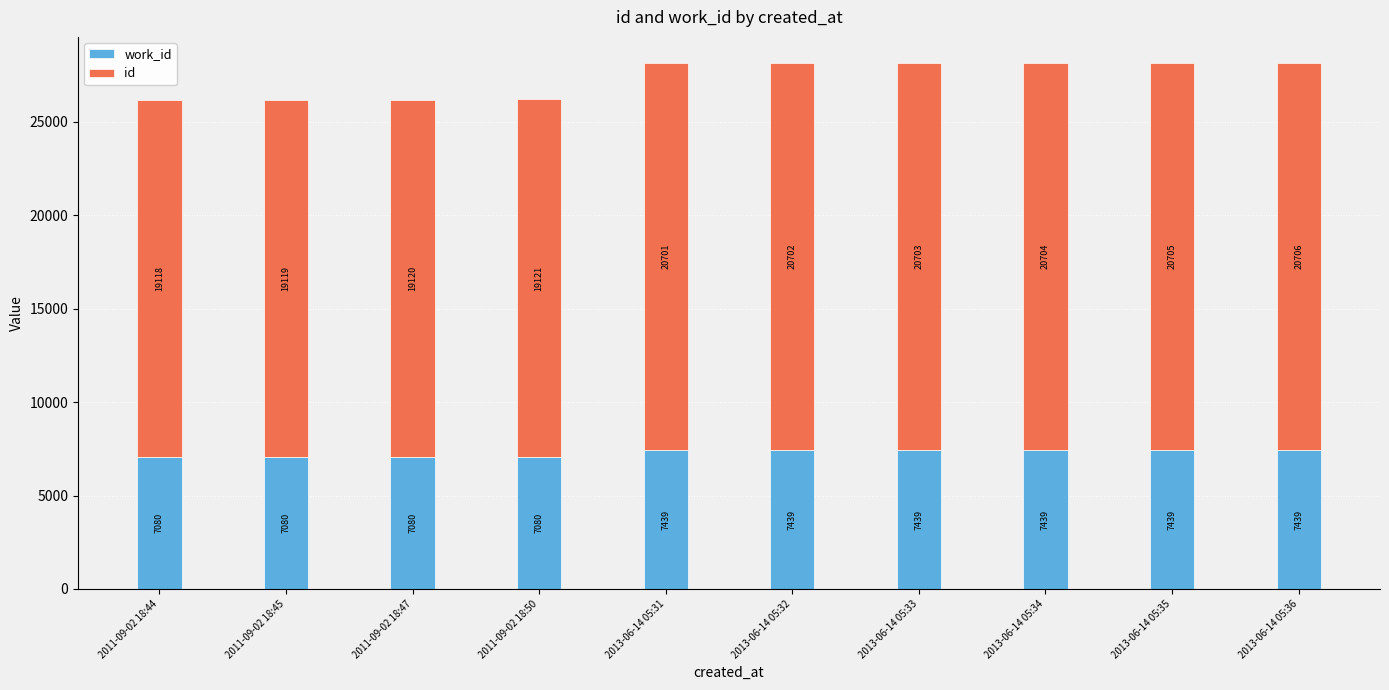

At which category is the sum across all series the highest?

2013-06-14 05:36